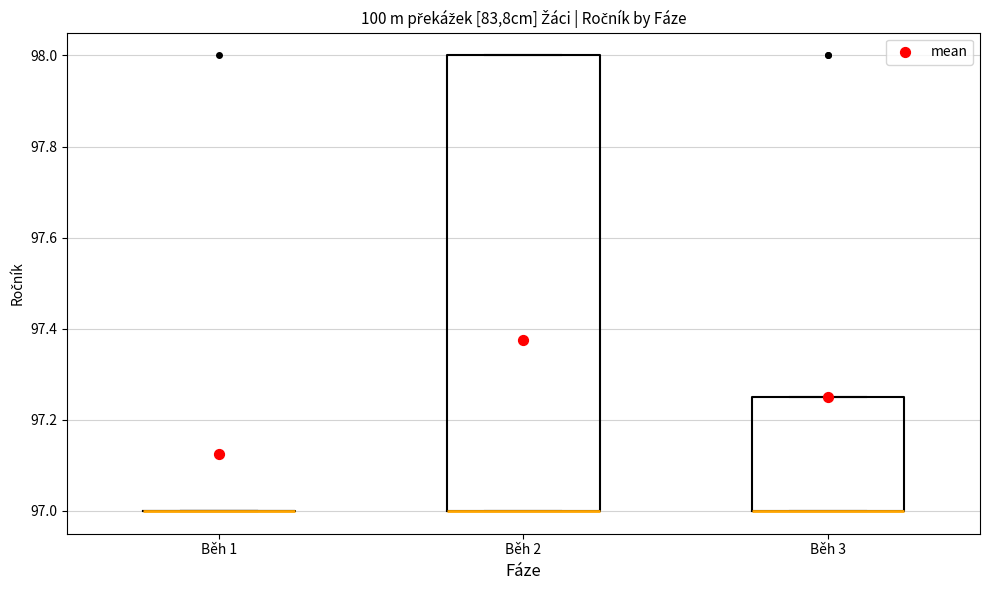

Reading left to right, read every box against the y-axis: the position of its median line, the range the box covers, and the ends of its whiskers. The values are not printed on the chart, so give them approximately, as read against the axis.

Běh 1: box collapsed to a line at 97.00, whiskers 97.00 to 97.00
Běh 2: median 97.00 (drawn on the box's lower edge), box 97.00 to 98.00, whiskers 97.00 to 98.00
Běh 3: median 97.00 (drawn on the box's lower edge), box 97.00 to 97.26, whiskers 97.00 to 97.26